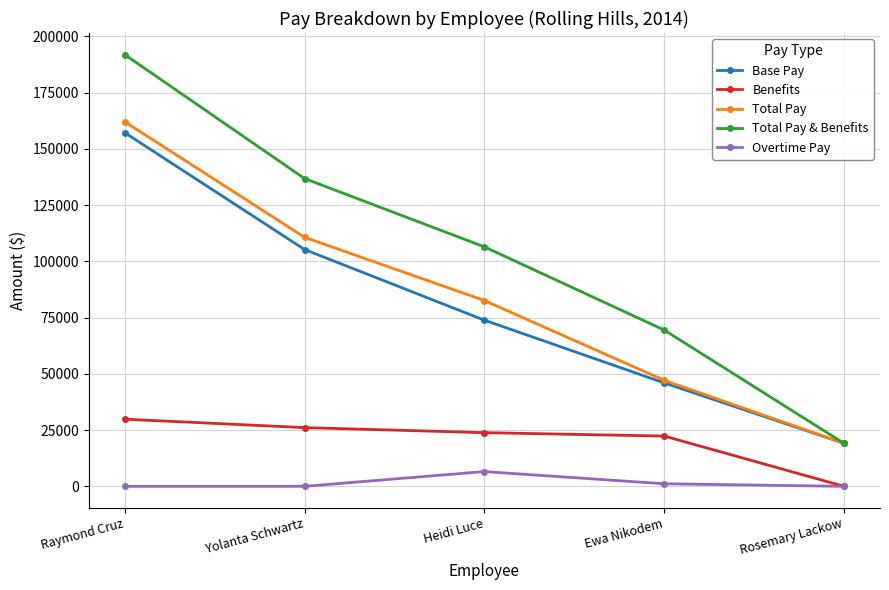

True or false: Total Pay and Benefits cross at least once.

False